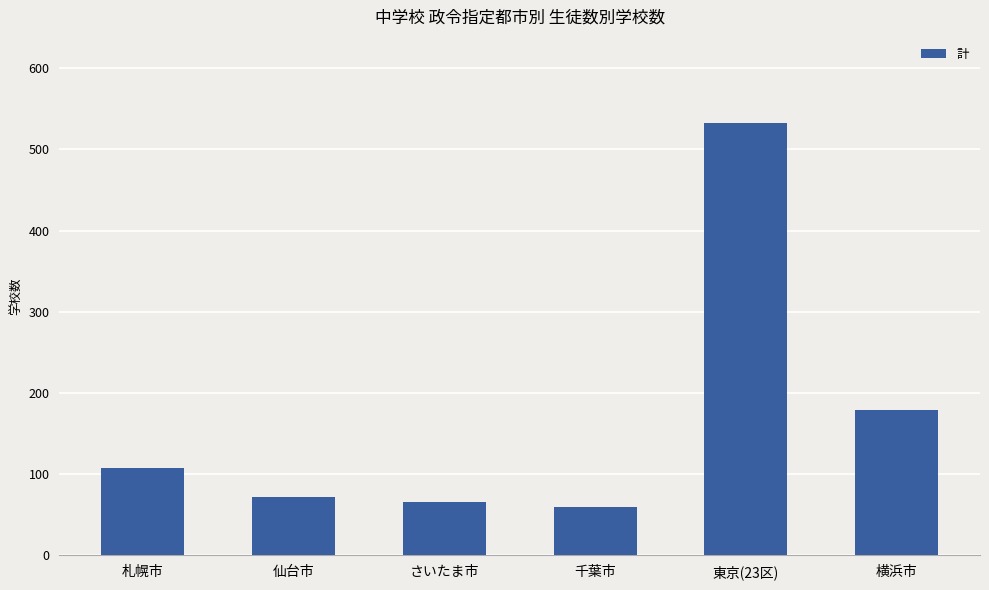

Reading left to right, transcribe all the data shown in this chart.

札幌市=108	仙台市=72	さいたま市=66	千葉市=60	東京(23区)=532	横浜市=179